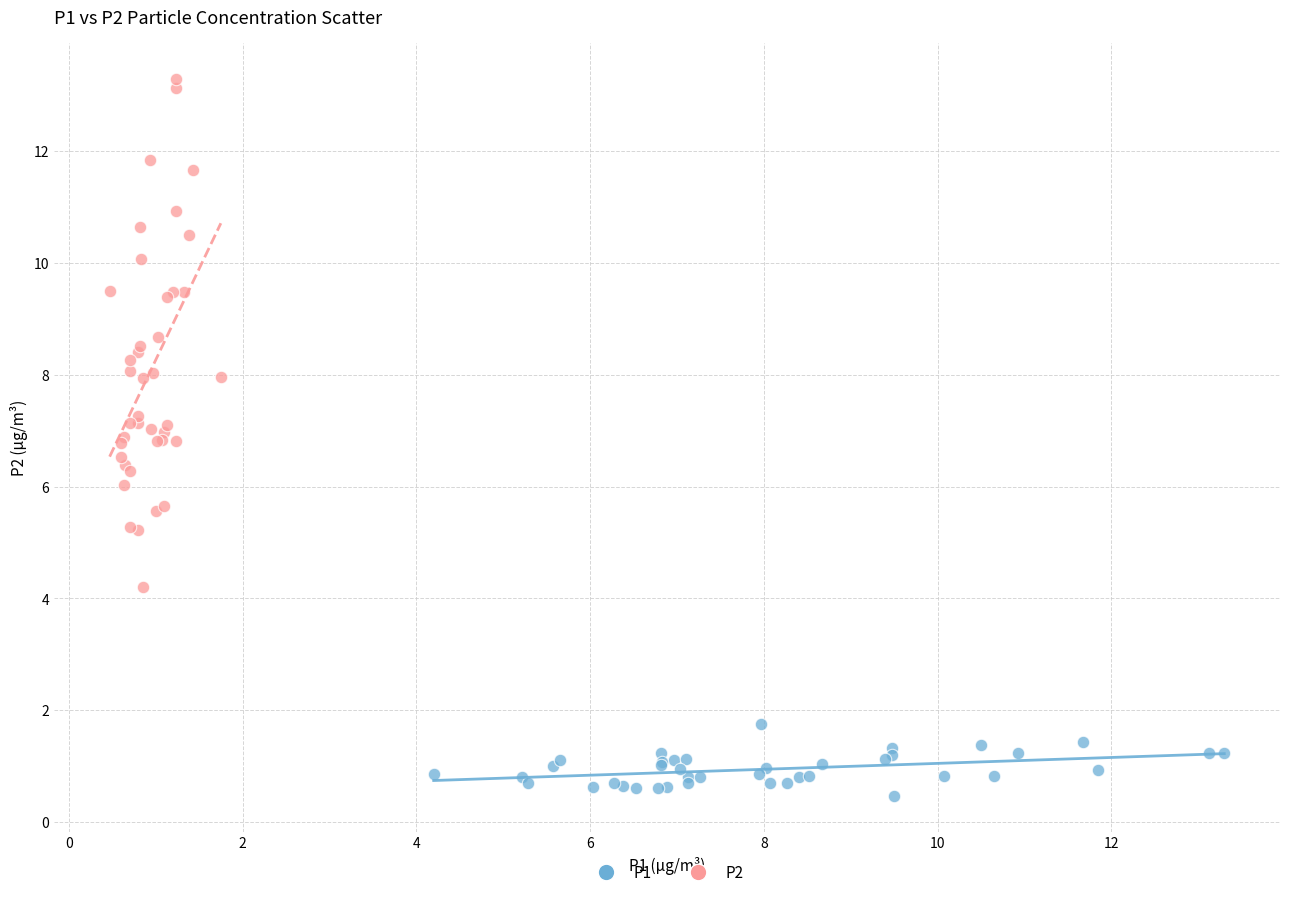

Which series contains the lowest Y value?

P1